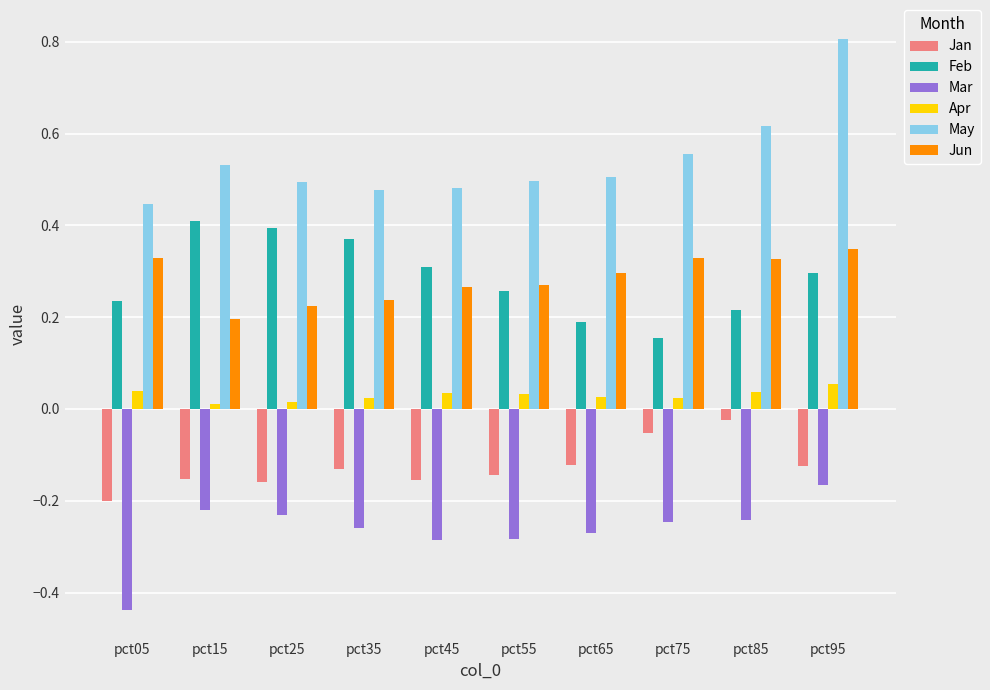

Is it true that Apr equals 0.0 at pct85?

True